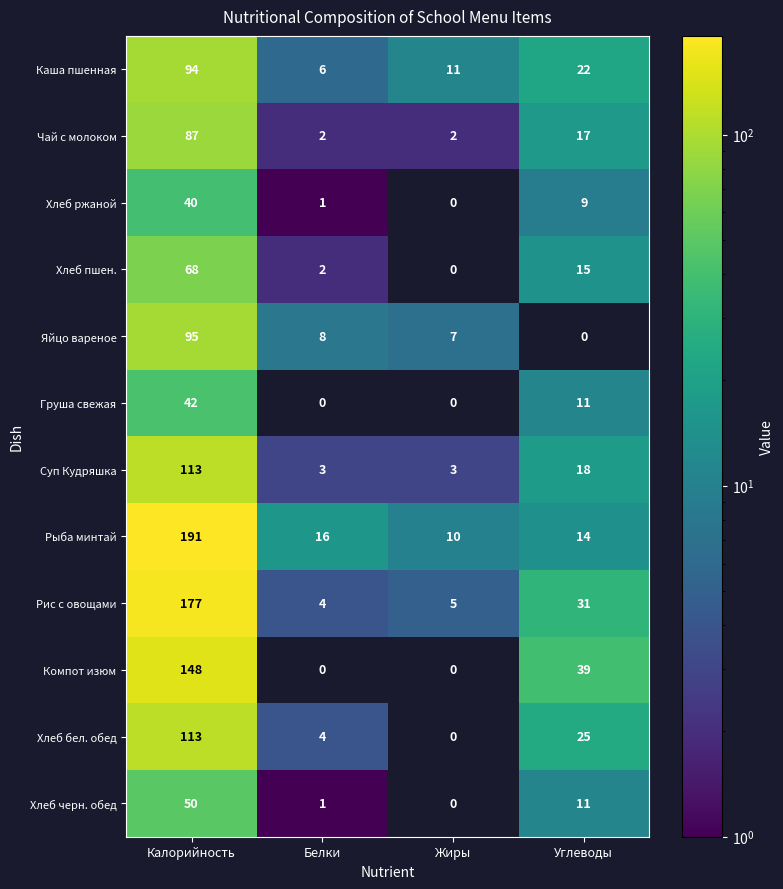

Is it true that Суп Кудряшка equals 18 at Углеводы?

True